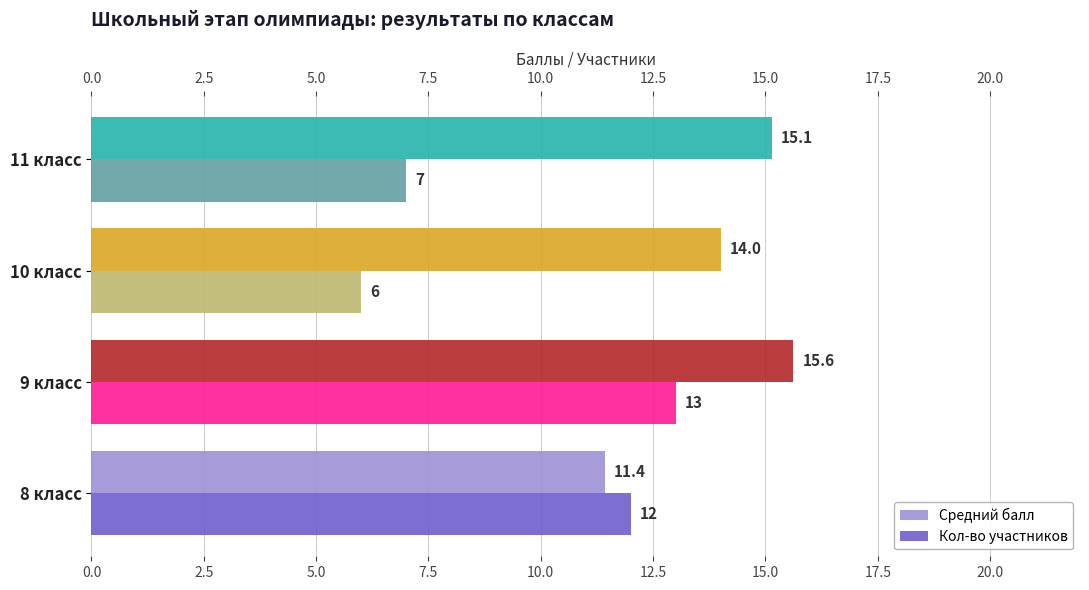

What is the minimum value for Кол-во участников?

6.0